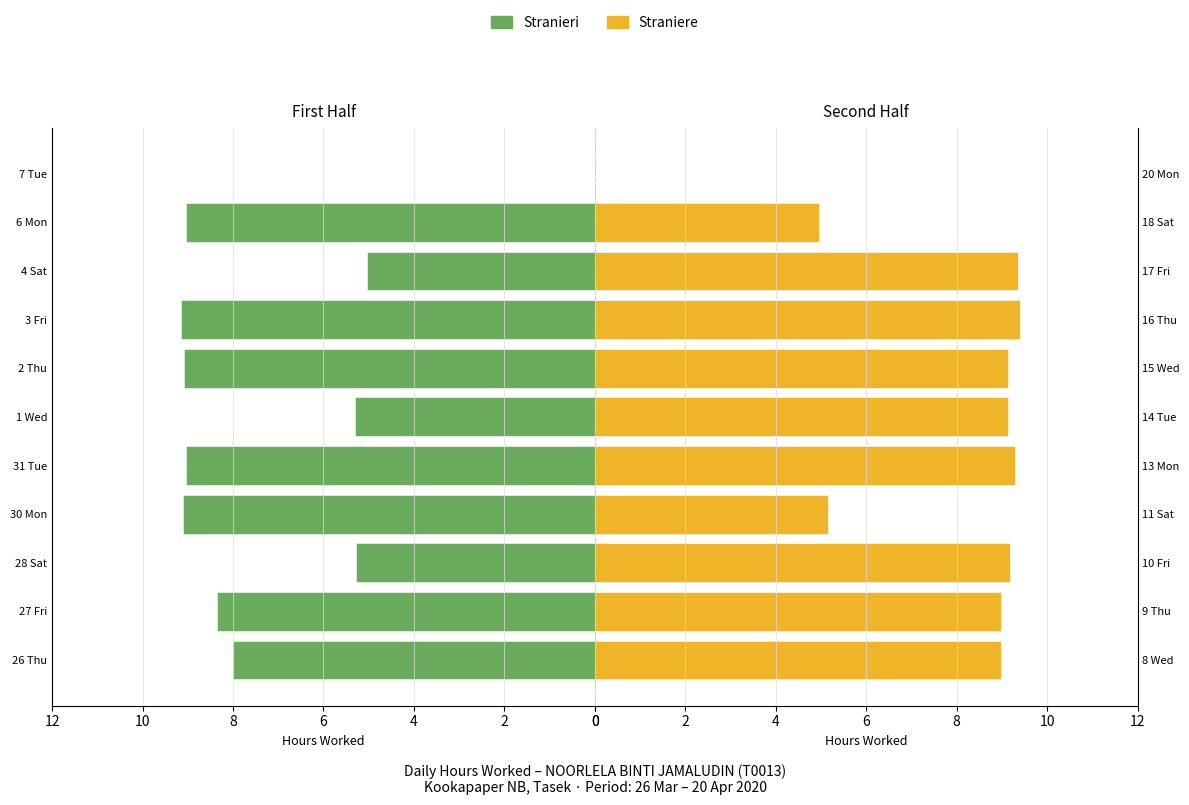

What are all the series names shown in the legend?

Stranieri, Straniere